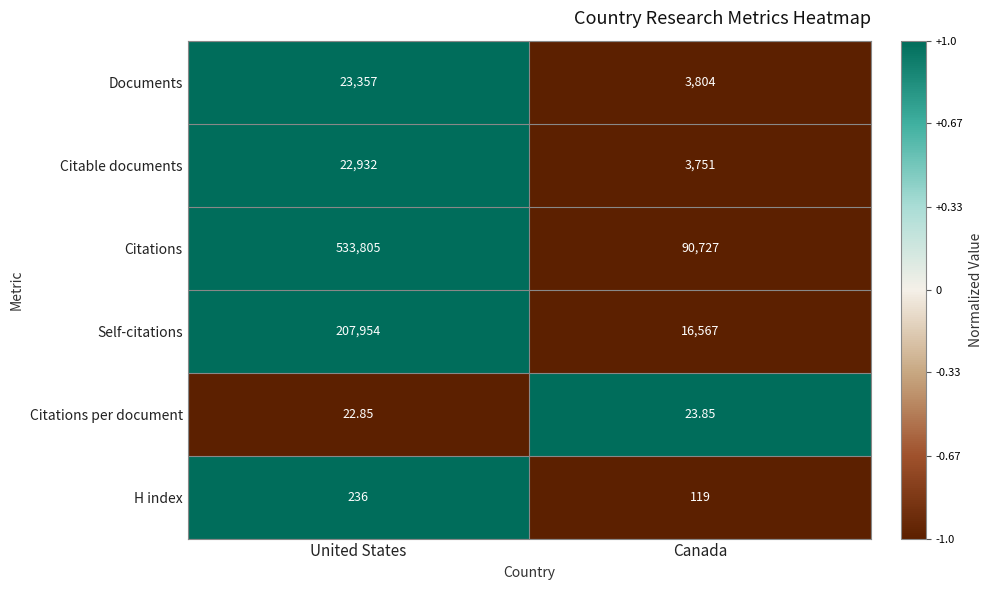

Which series has the largest total across all categories?

Citations